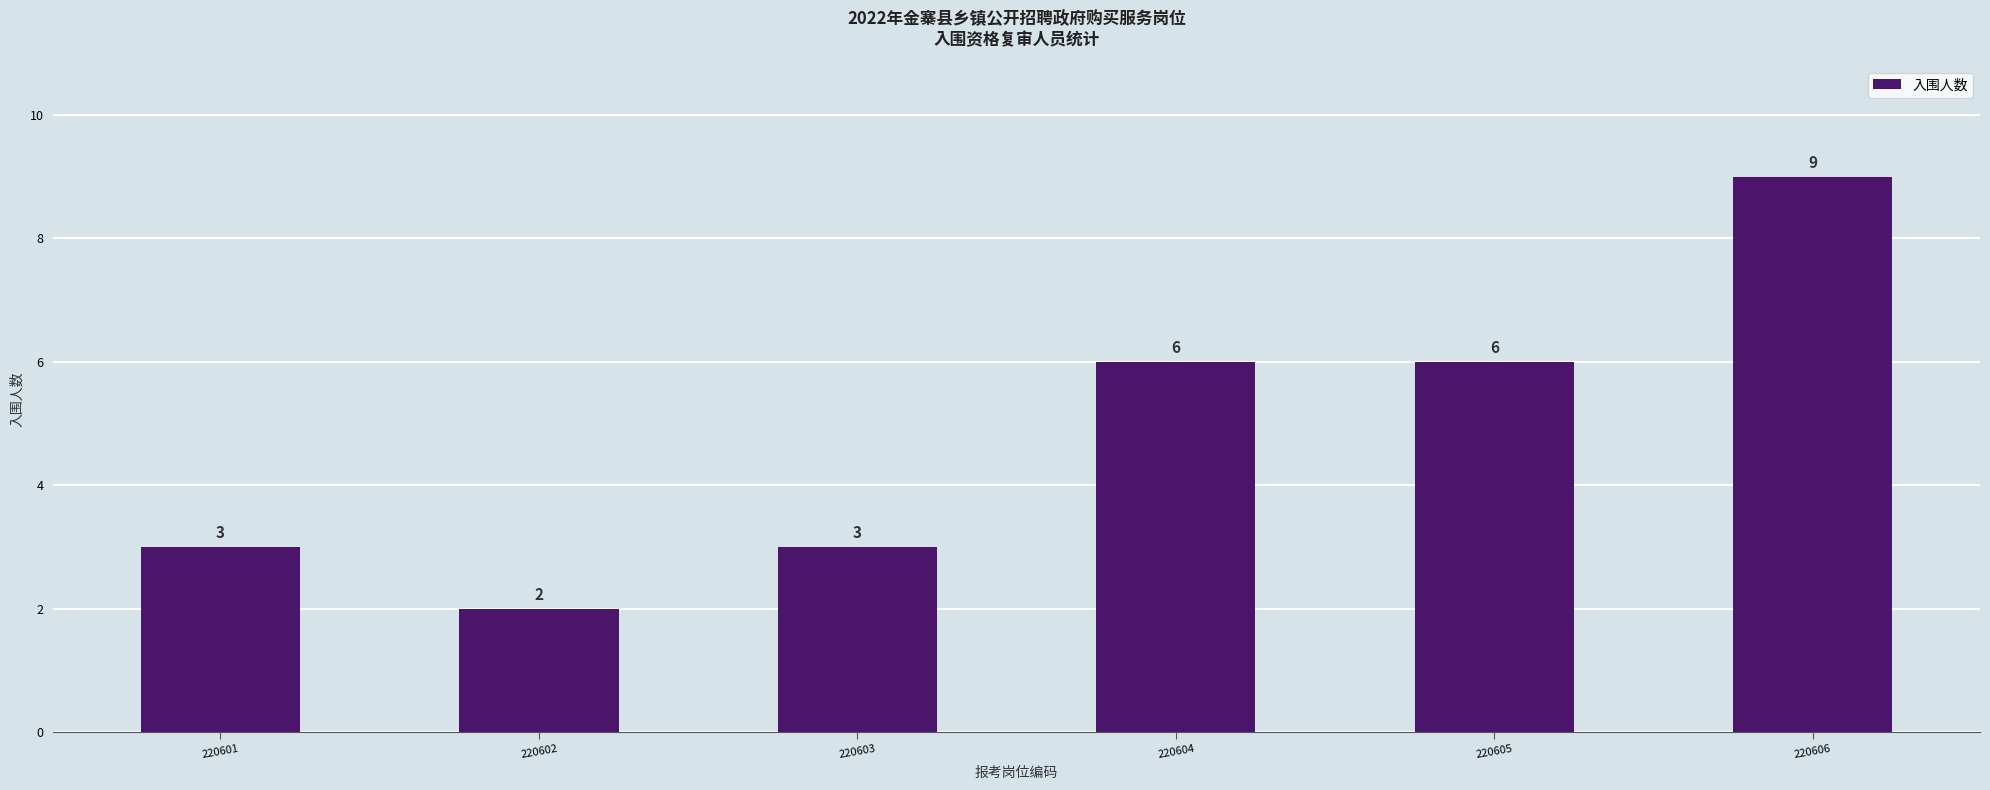

What is the difference between the maximum and minimum values?

7